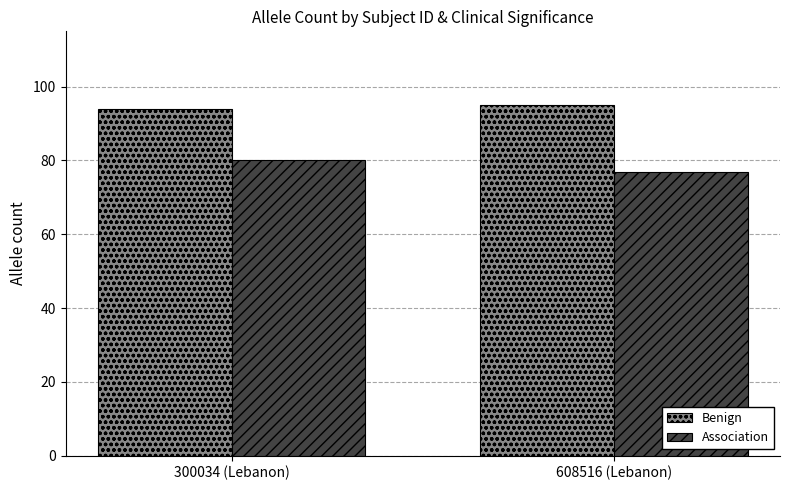

What is the value of the Association bar at the 2nd from the left?

77